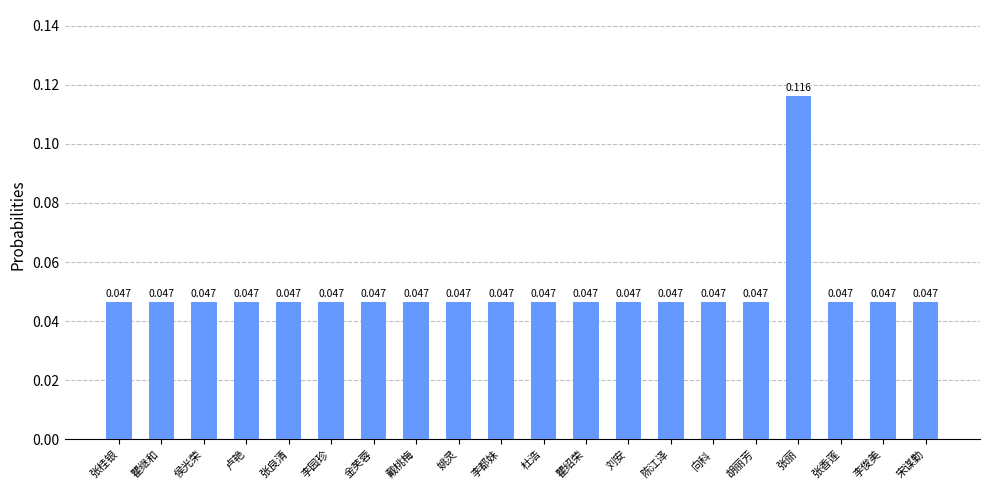

At which category does the chart reach its peak across all series?

张丽